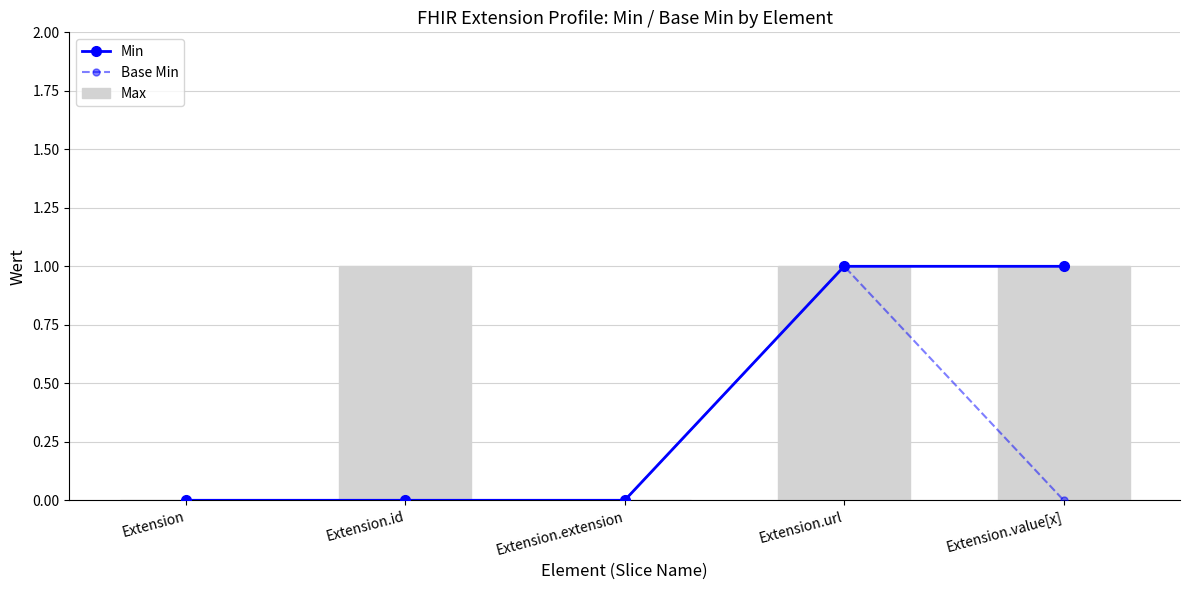

Which series has the largest range (max minus min)?

Min